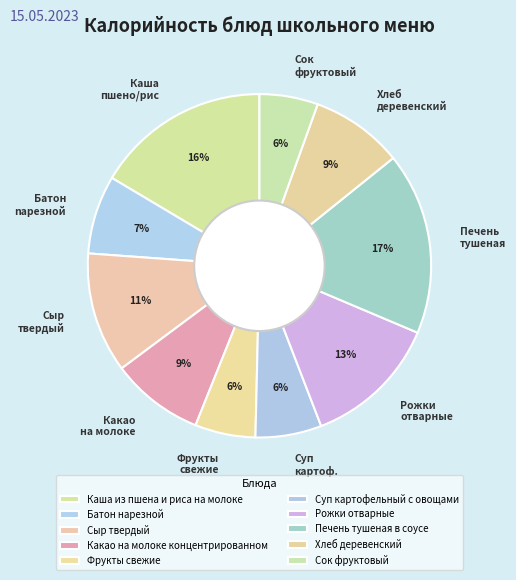

Combined, do Печень тушеная в соусе and Фрукты свежие account for over 50%?

No